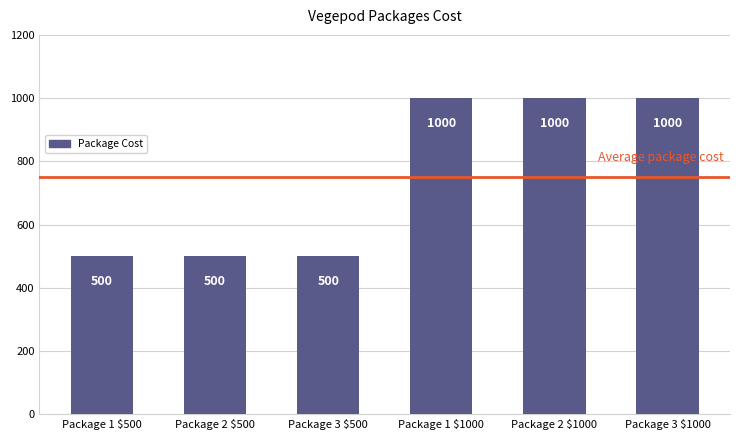

Is it true that the value at Package 3 $1000 is 1403?

False